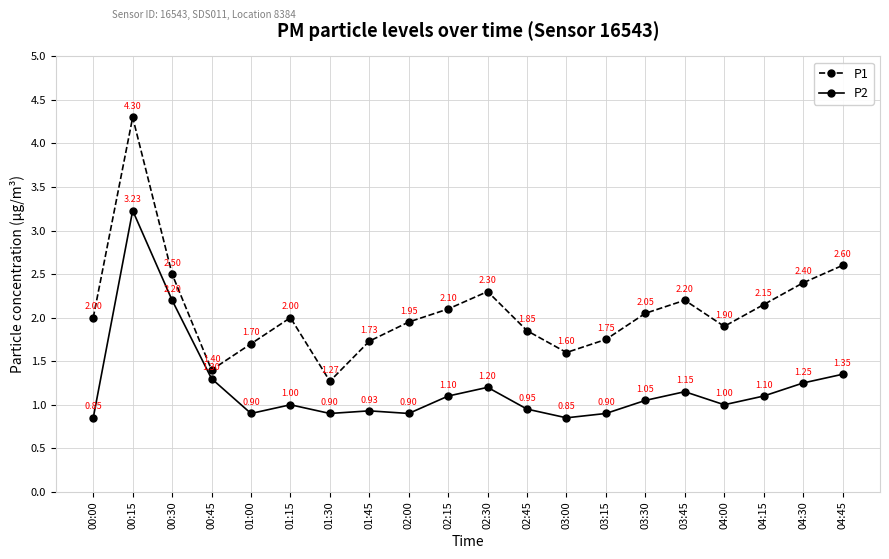

In P1, how many points are lower than both neighbors (excluding endpoints)?

4